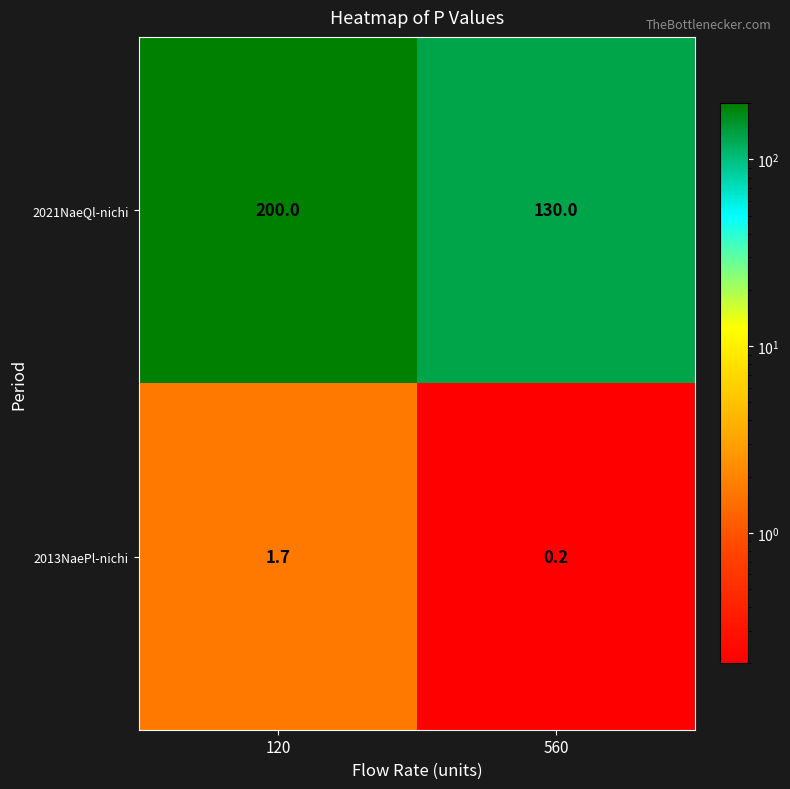

What is the difference between the highest and lowest values at 560?

129.8